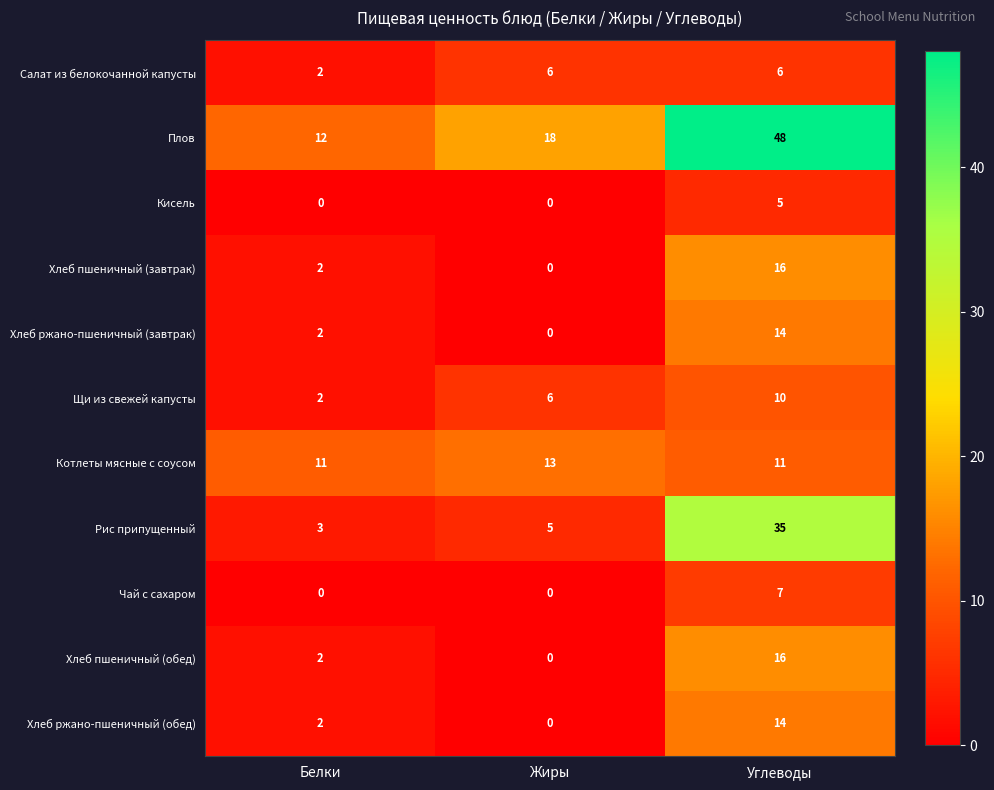

What is the total value across all series at Жиры?

48